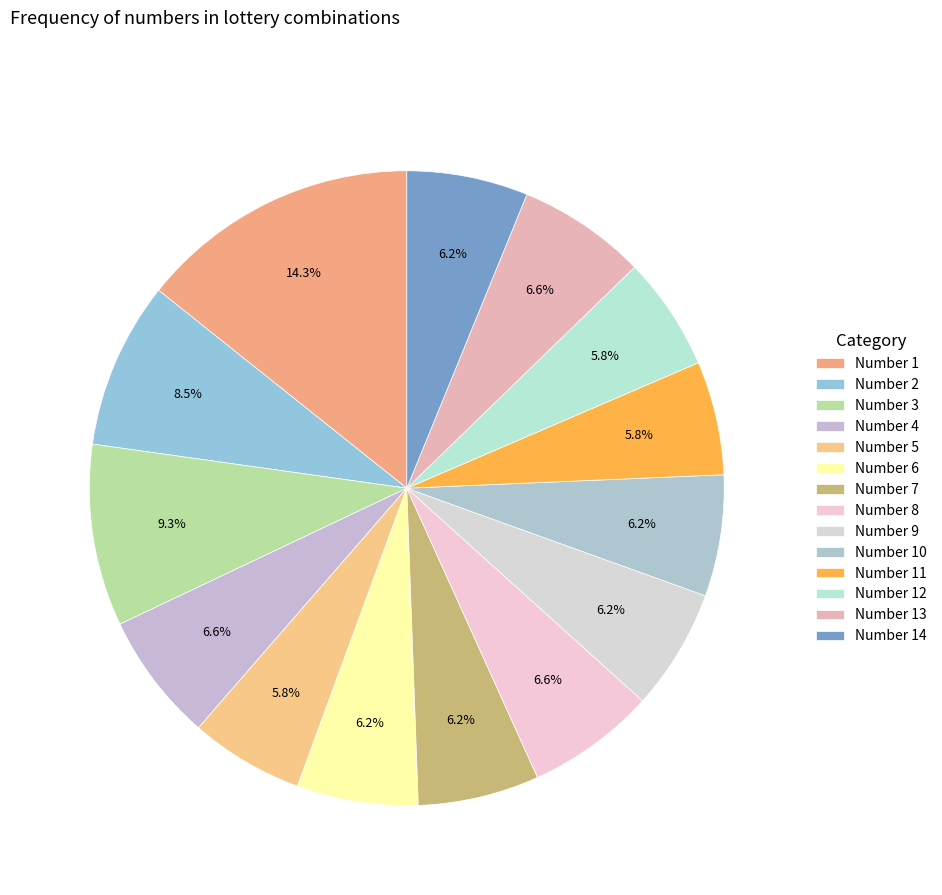

How many slices are in this pie chart?

14